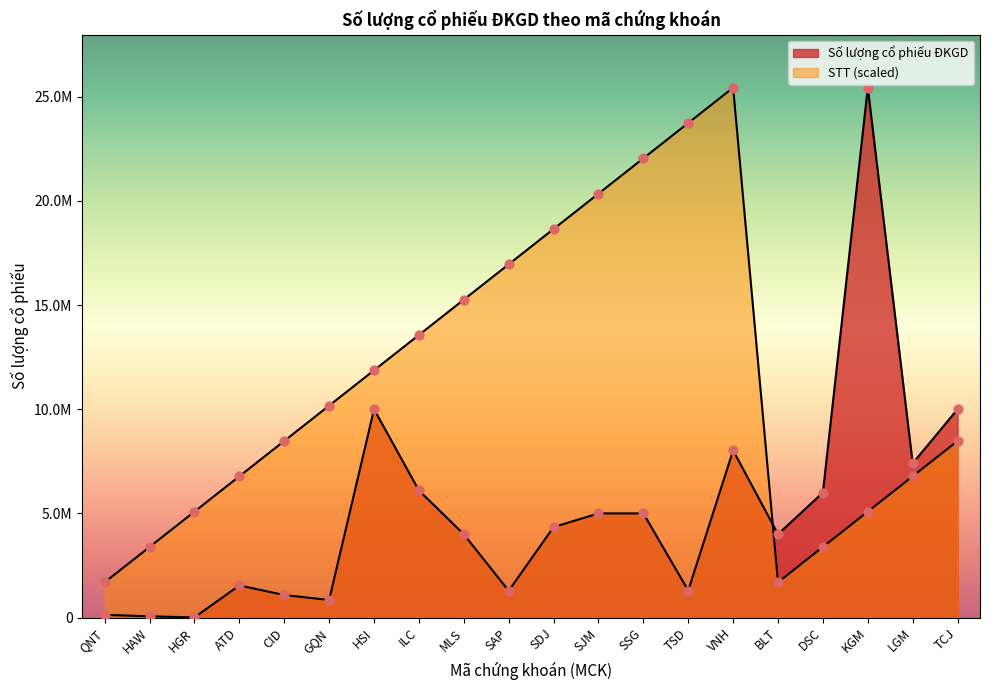

Which series contains the lowest Y value?

Số lượng cổ phiếu ĐKGD